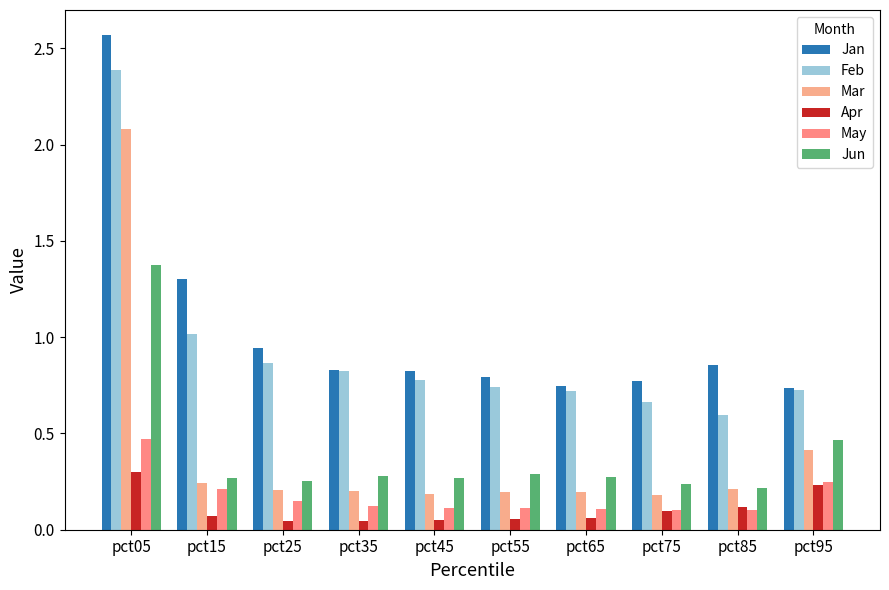

What is the value of the Jun bar at the 2nd from the left?

0.3